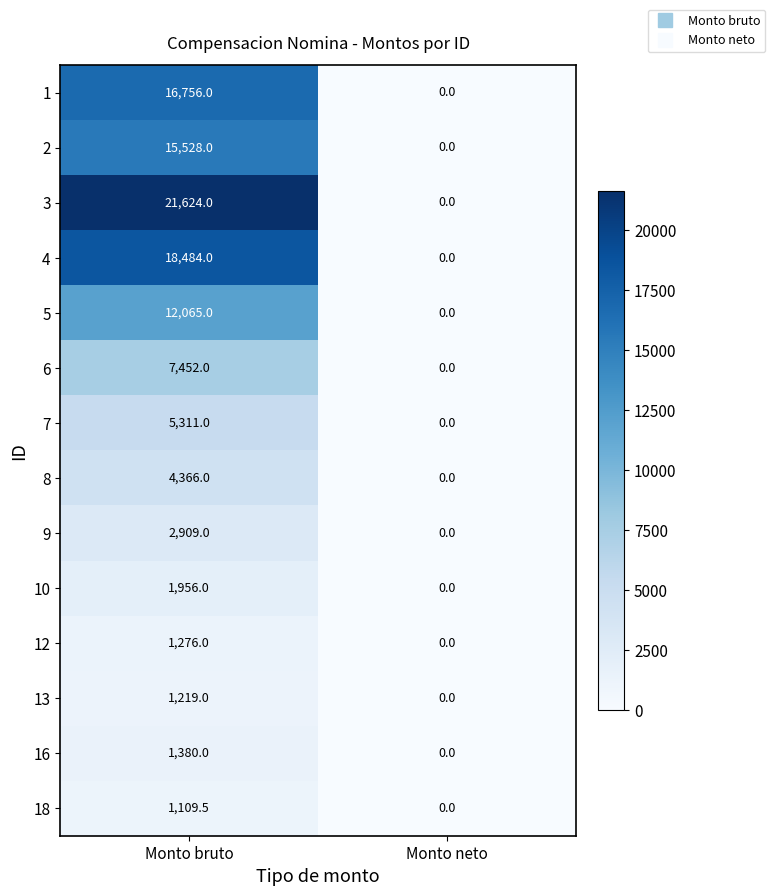

How many series are shown in this chart?

14